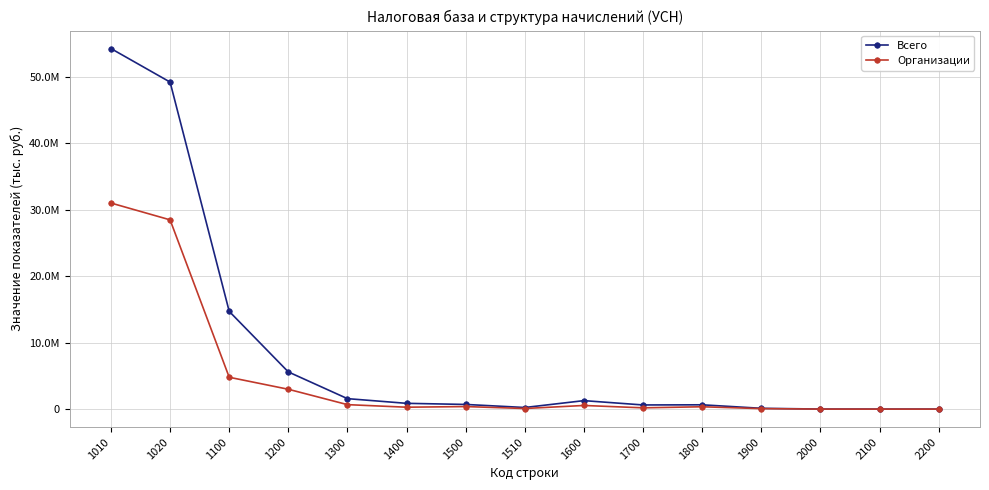

What is the spread (max minus min) of values at 1800?

294584